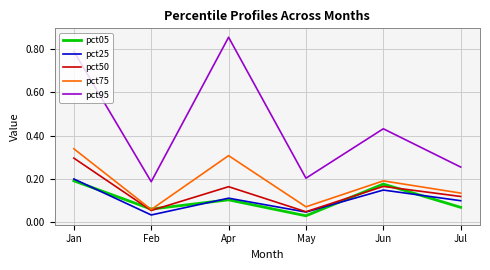

What is the sum of all pct25 values?

0.6